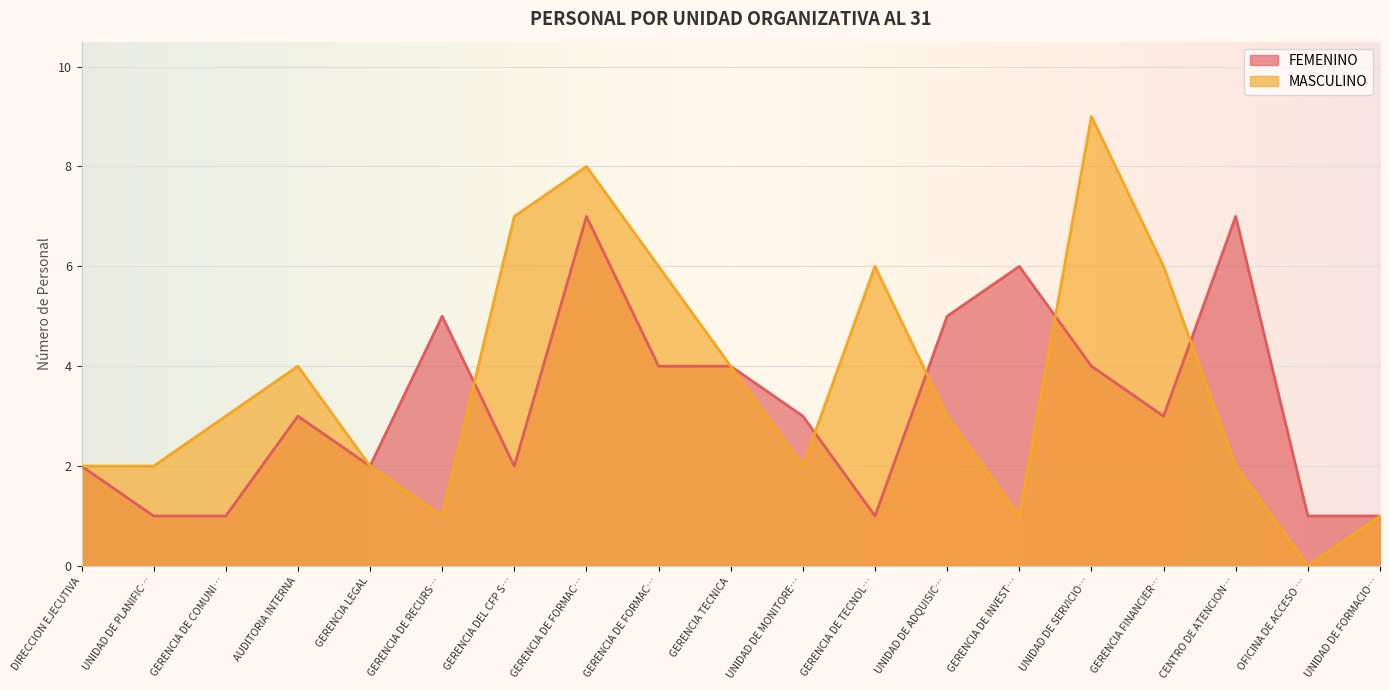

Where is the first local maximum for FEMENINO?

AUDITORIA INTERNA